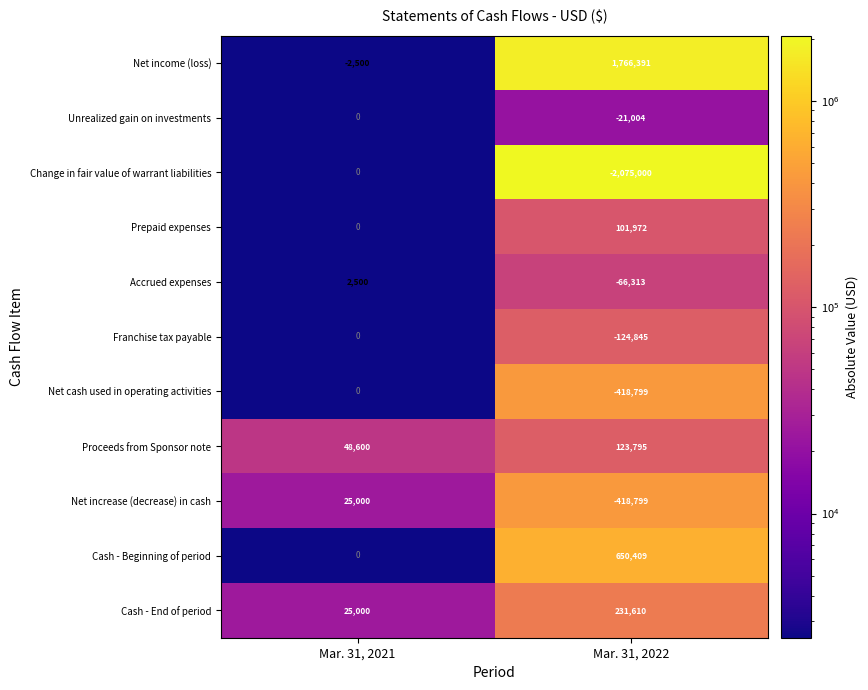

Which series has the largest total across all categories?

Net income (loss)